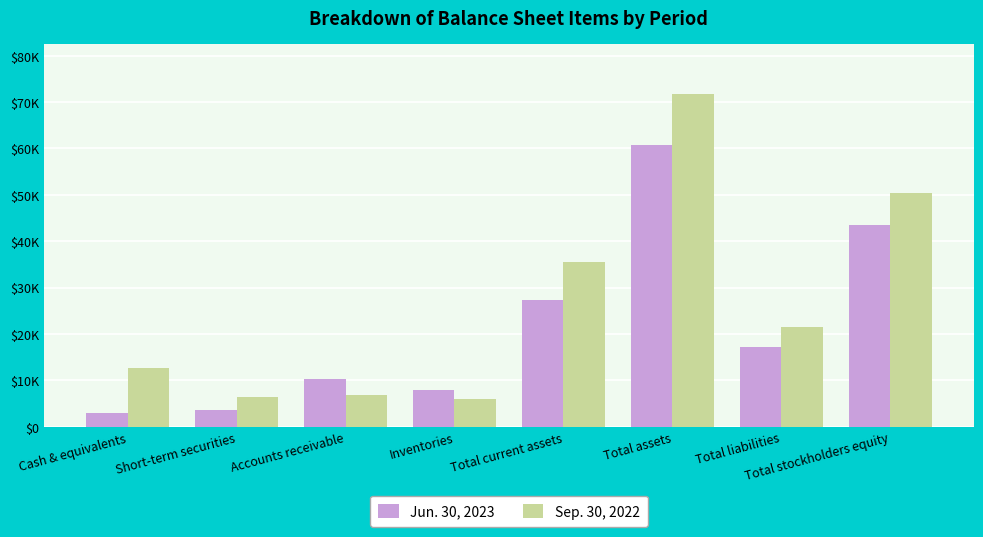

At which label is Sep. 30, 2022 closest to 38931?

Total current assets